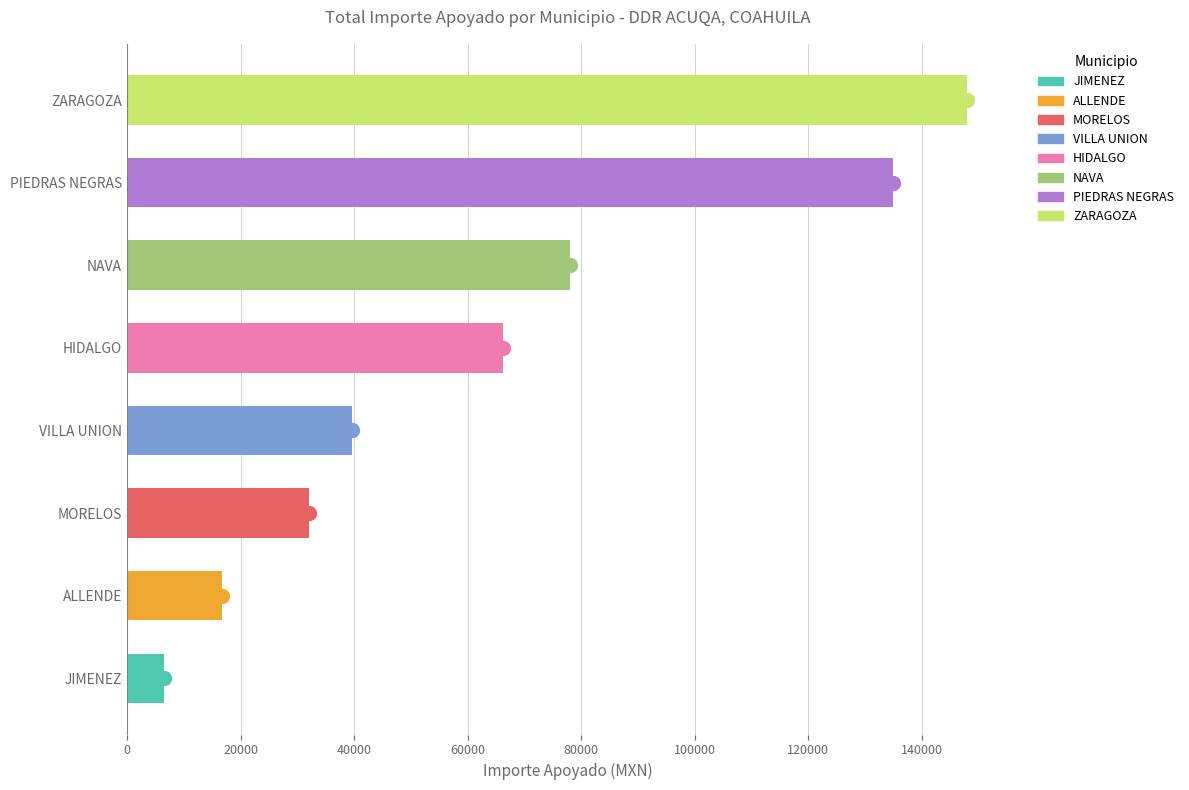

What is the average value?

65258